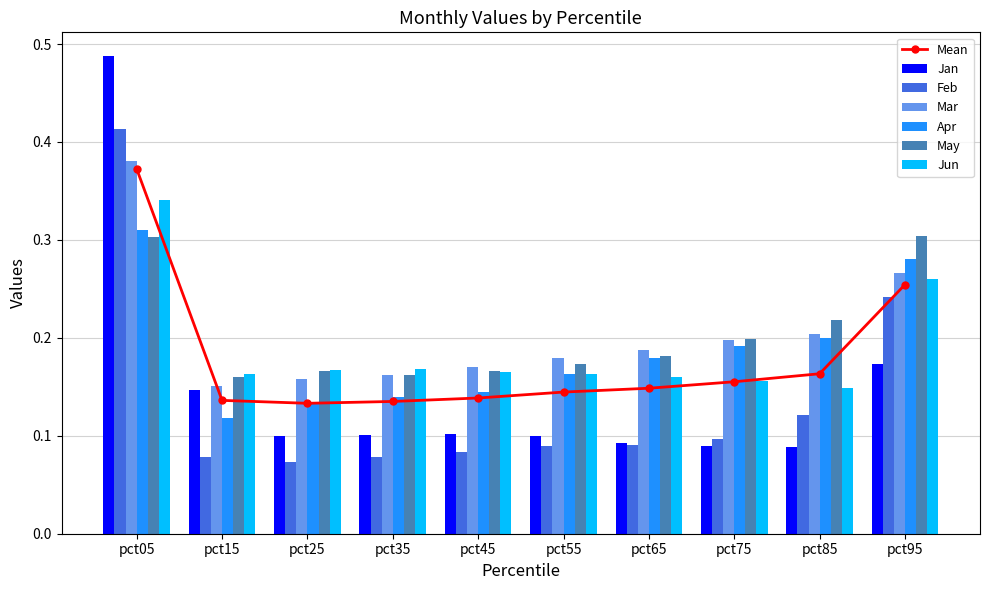

True or false: Apr has a value of 0.2 at pct25.

False